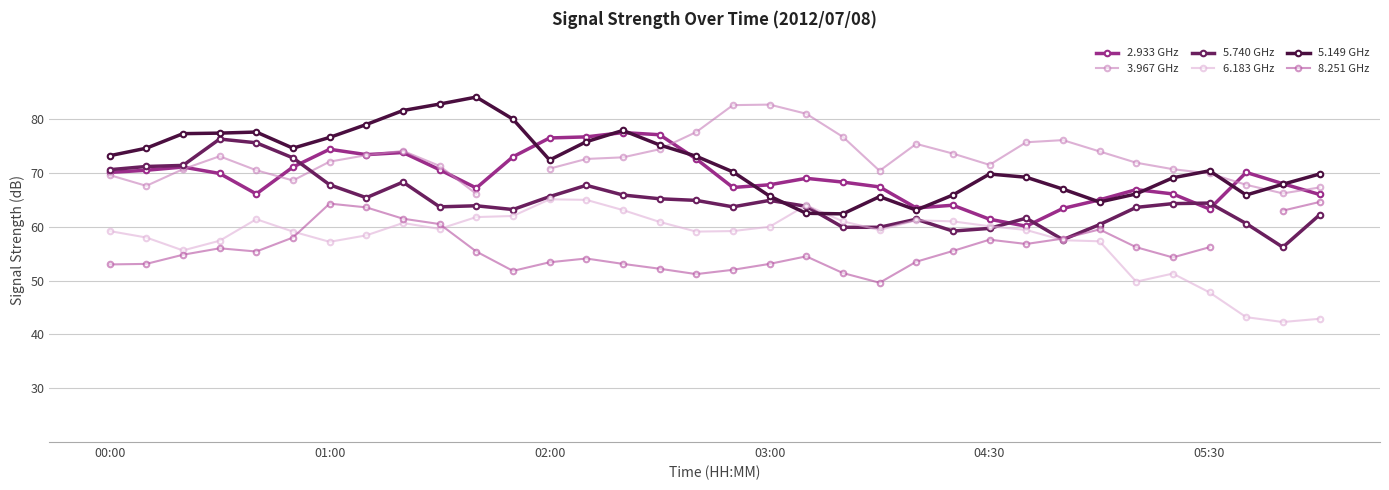

How many lines are shown in the chart?

6